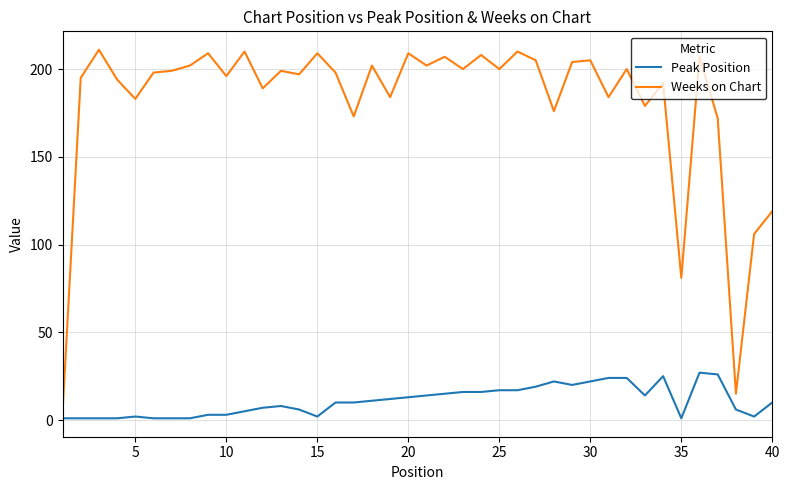

Which series has the widest spread of values?

Weeks on Chart